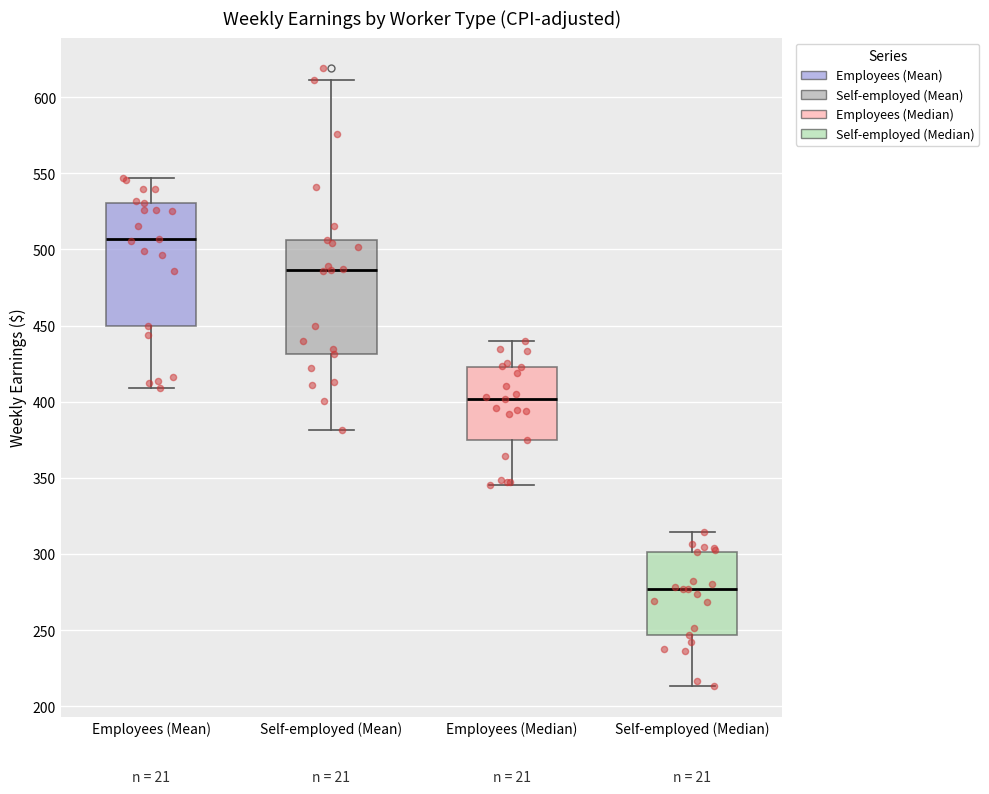

Which box is the tallest, from its lower edge to its upper edge?

Employees (Mean)